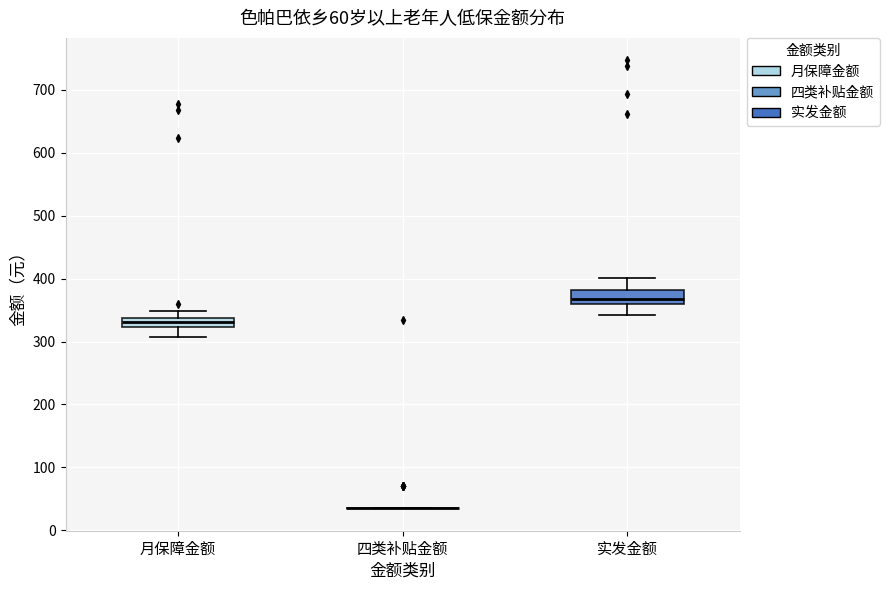

Where is the upper edge of the box for 月保障金额 on the y-axis? The values are not printed on the chart, so give them approximately, as read against the axis.

340